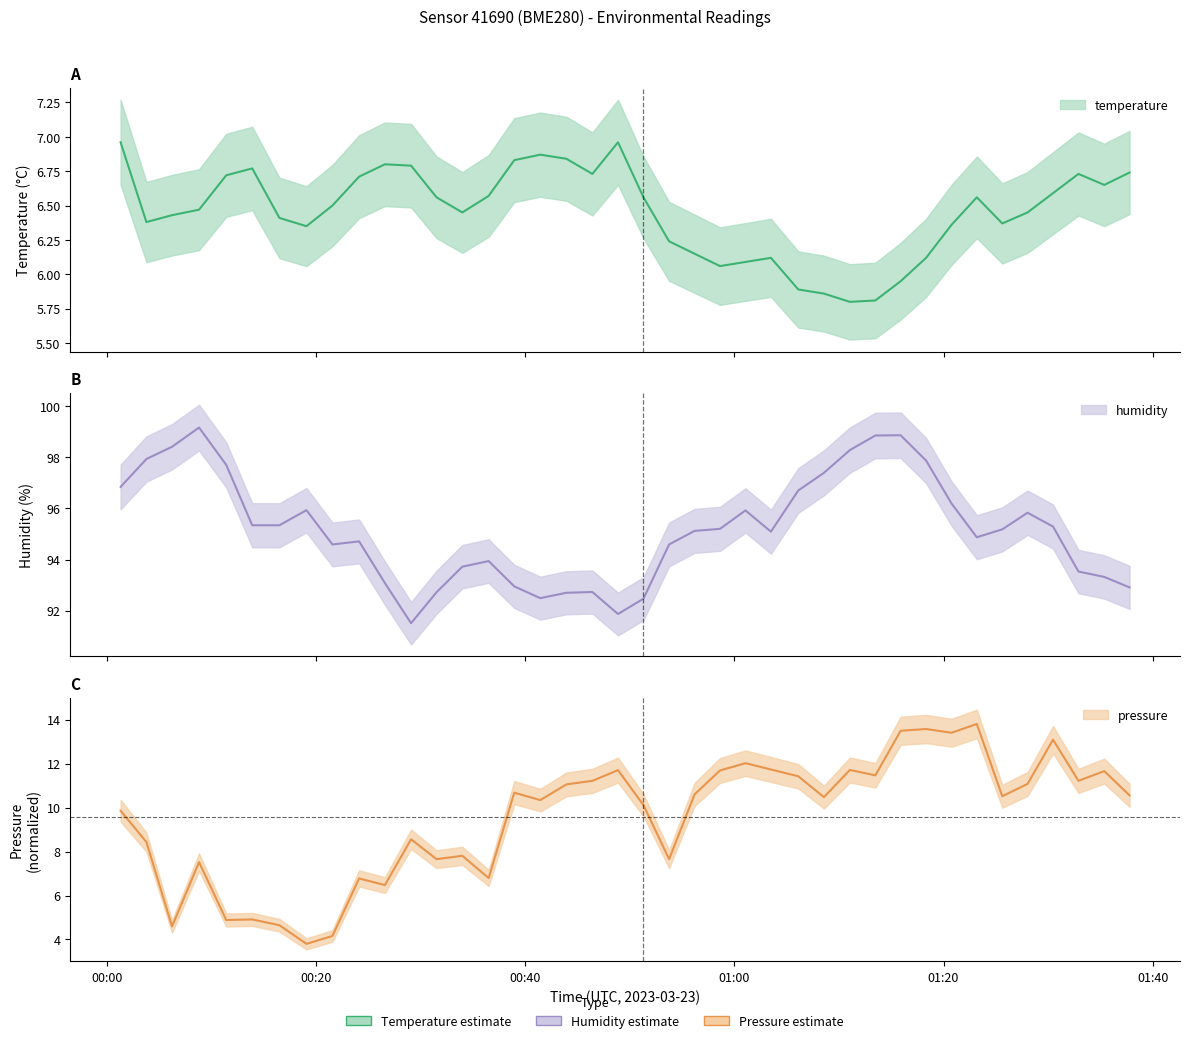

True or false: temperature and humidity cross at least once.

False